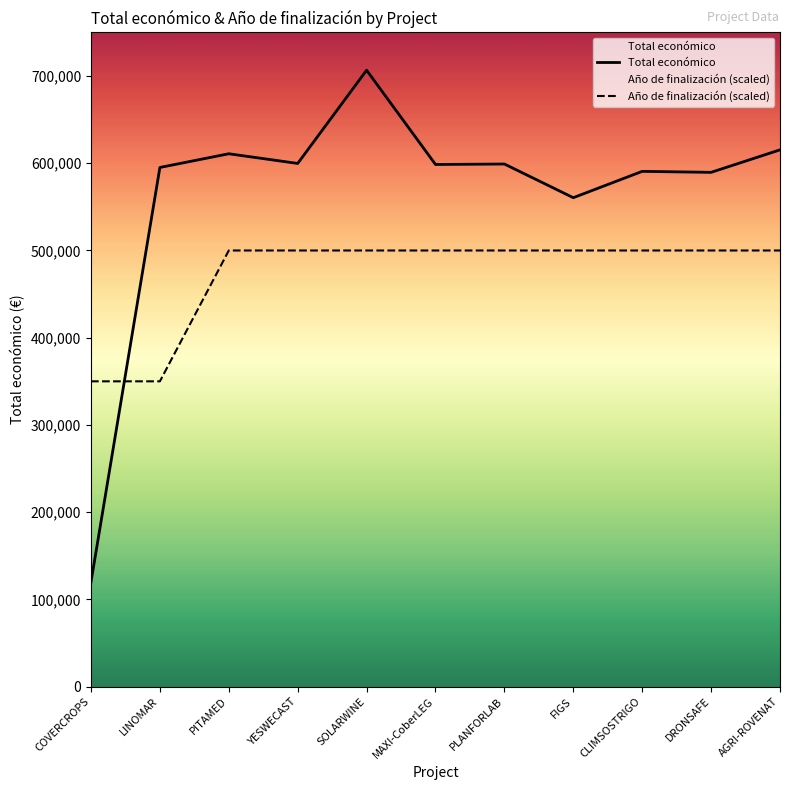

Between which two adjacent categories do Total económico and Año de finalización first intersect?

COVERCROPS and LINOMAR